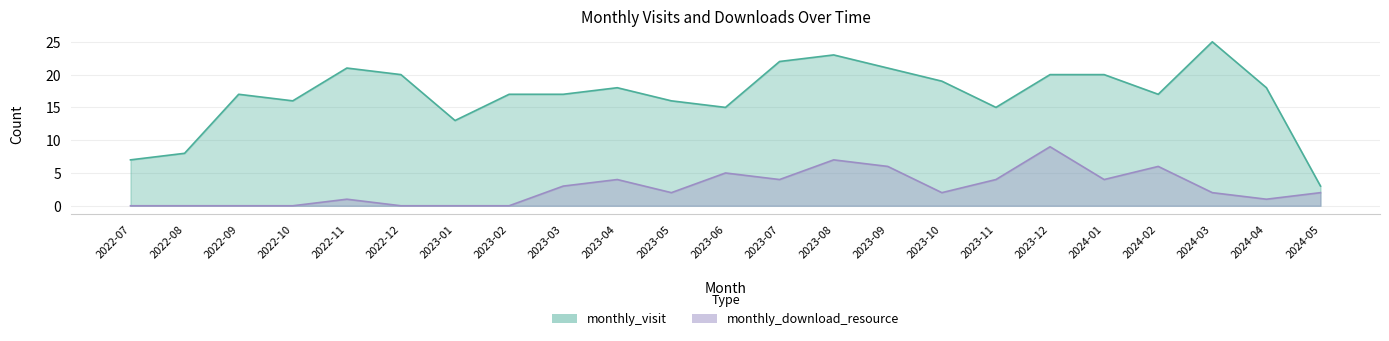

How many series are shown in this chart?

2